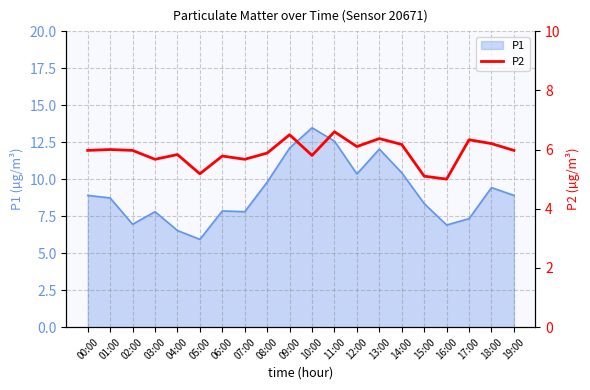

The P1 series shows 8.7 at 01:00. True or false?

True